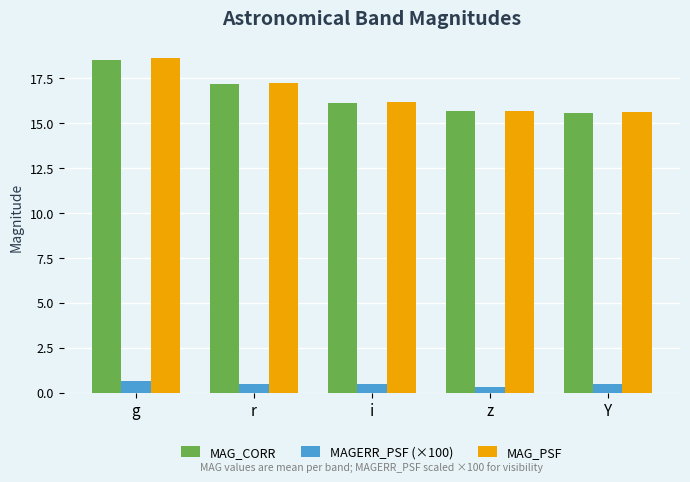

Which series has the widest spread of values?

MAG_PSF